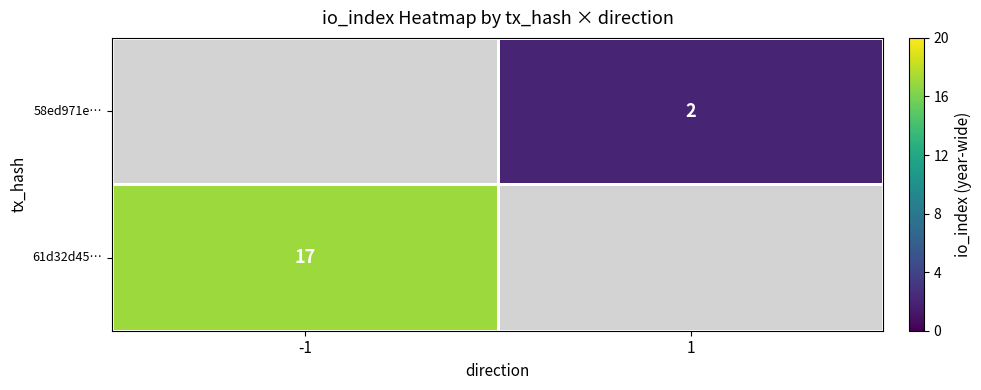

At which category does the chart reach its peak across all series?

-1